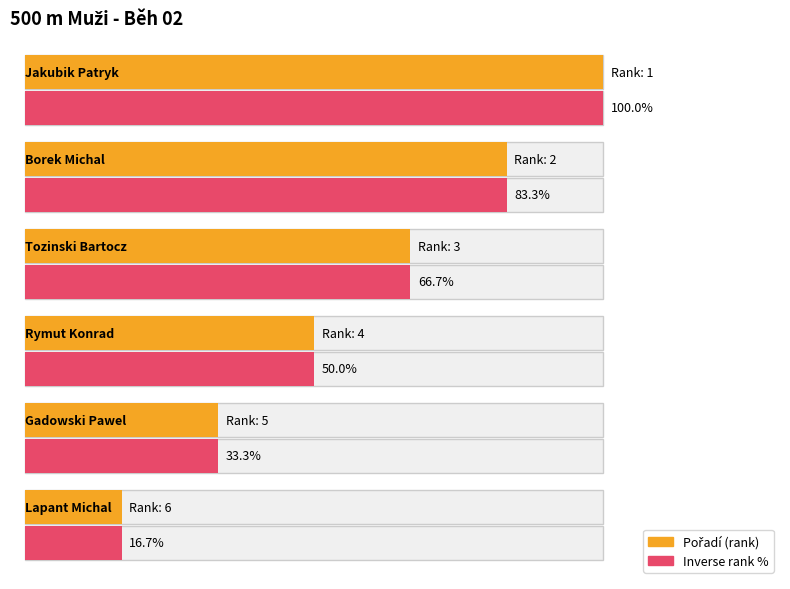

What is the smallest value displayed?

1